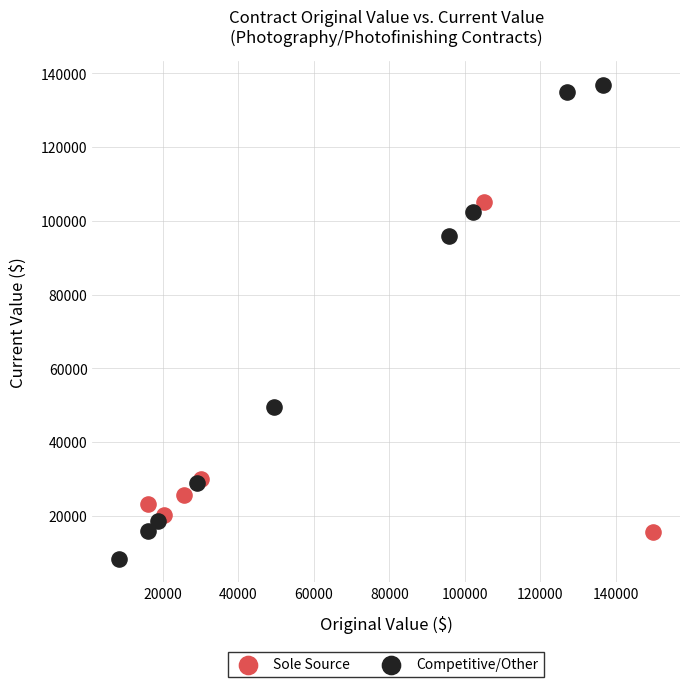

Which series has the largest Y range (max minus min)?

Competitive/Other